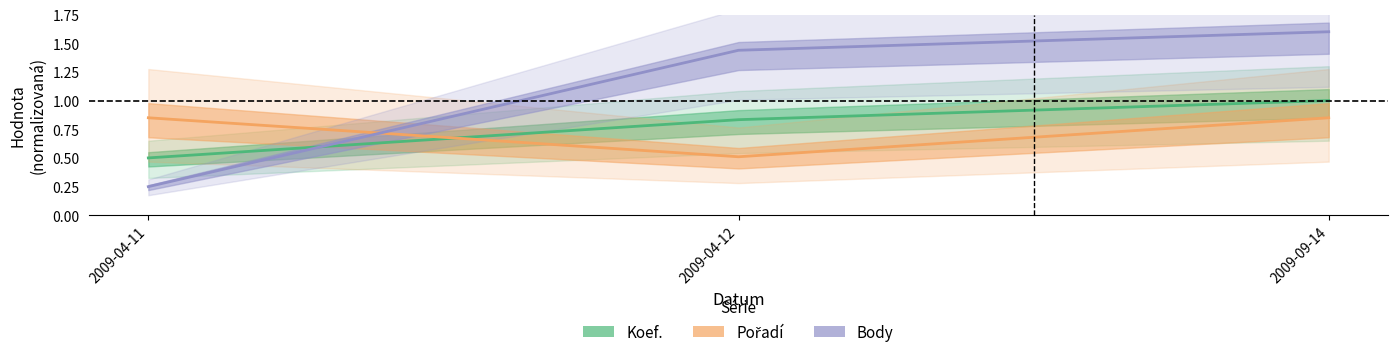

Which series changed the most between 2009-04-11 and 2009-09-14?

Body